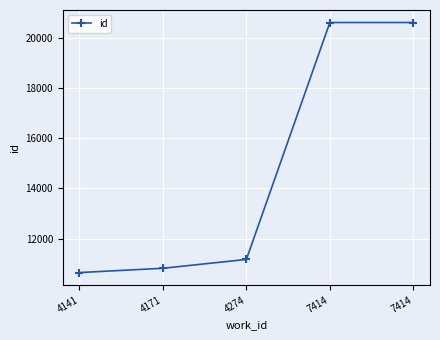

How many categories are shown in the chart?

5